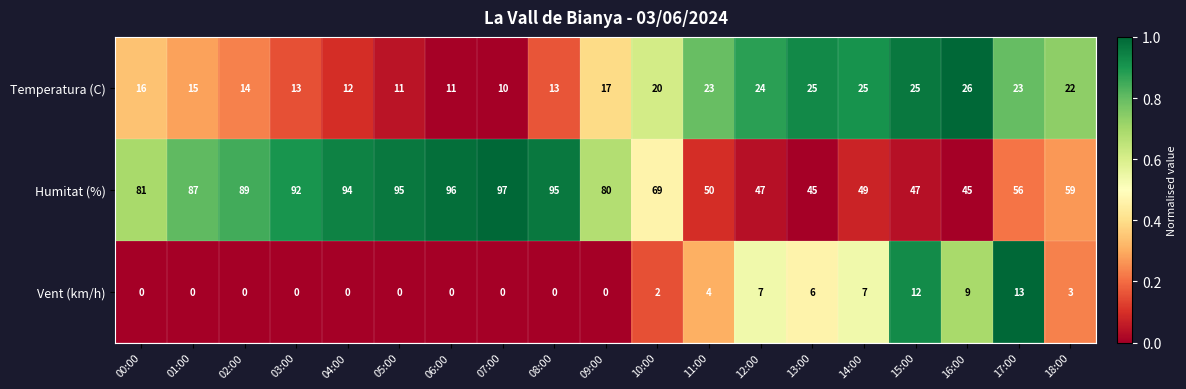

What is the sum of the Temperatura (C) values at 02:00 and 15:00?

39